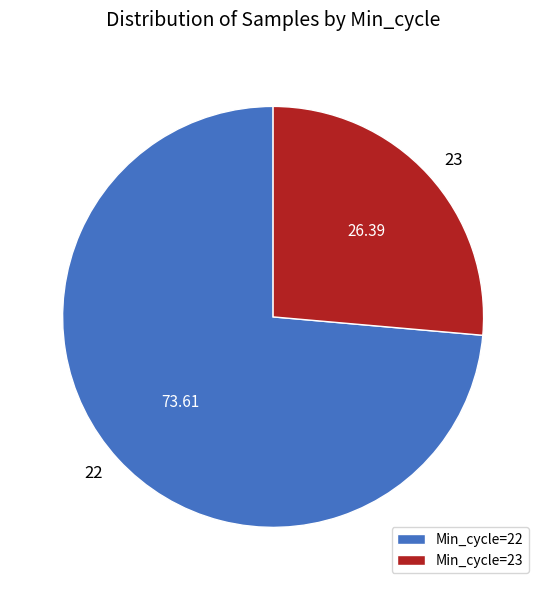

Rank the categories by value from lowest to highest.

Min_cycle=23, Min_cycle=22